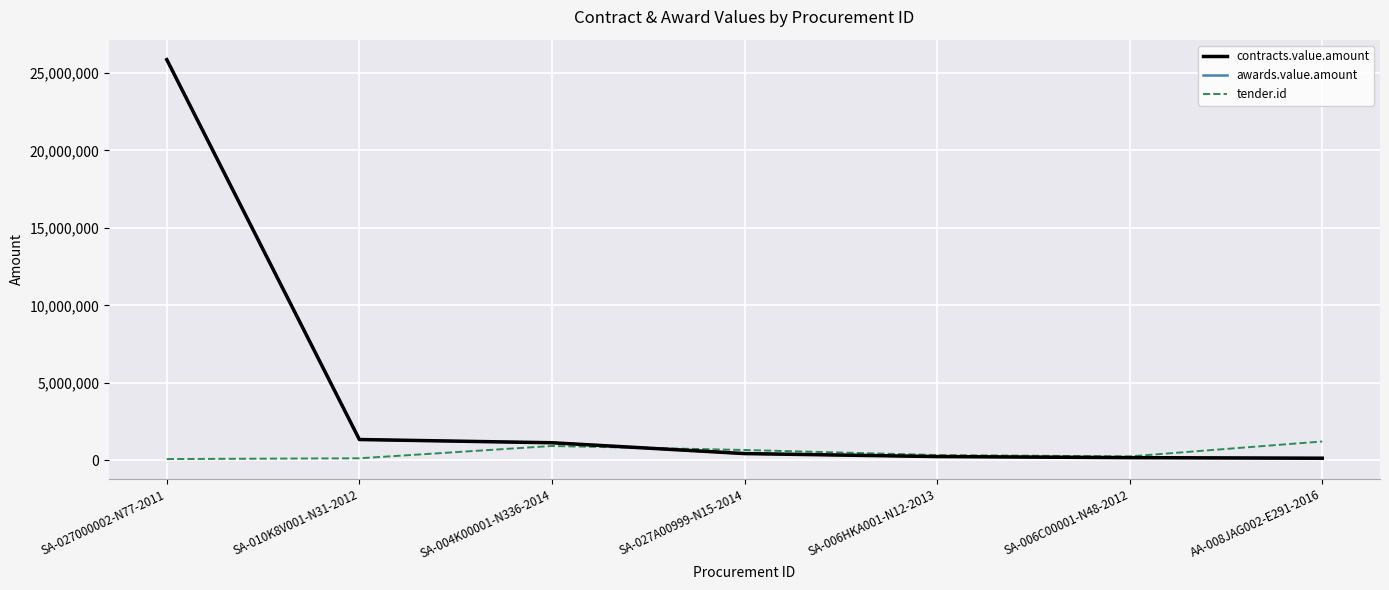

Which series has the largest total across all categories?

contracts.value.amount